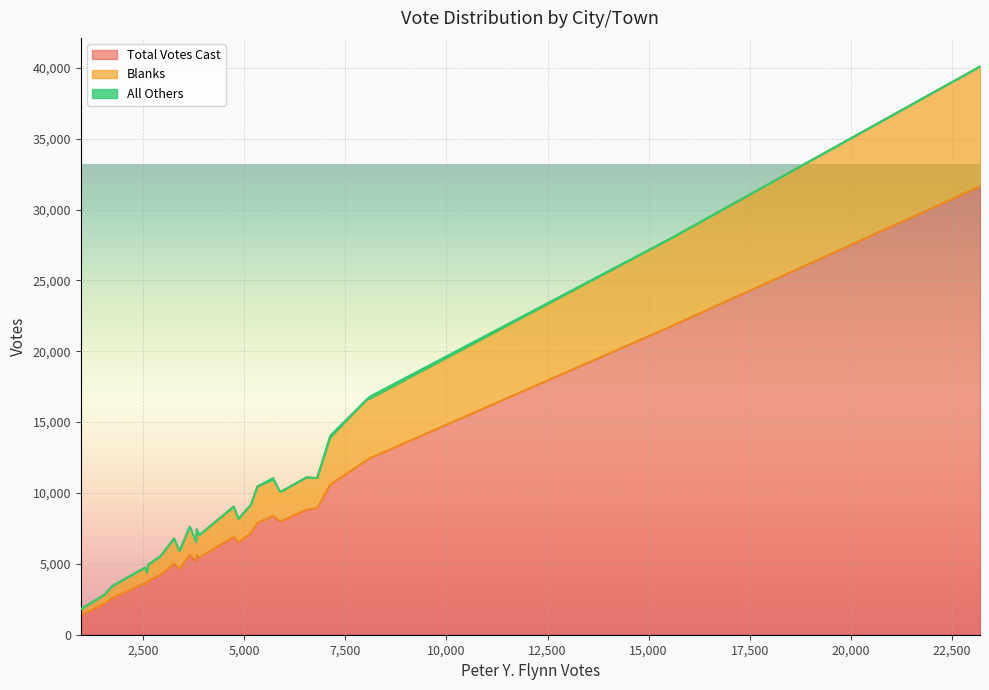

In Blanks, how many points are higher than both neighbors (excluding endpoints)?

9